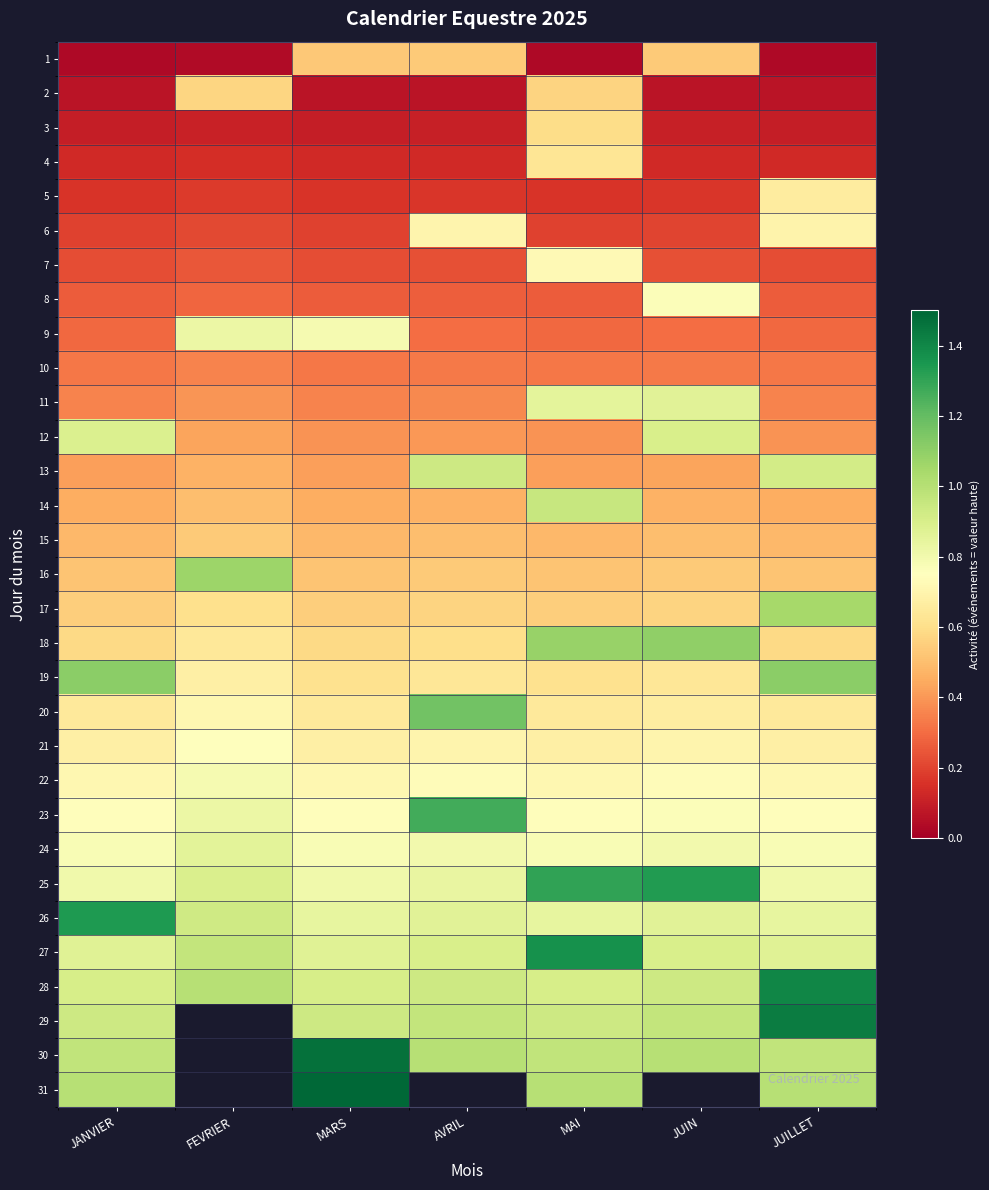

The 19 series shows 0.7 at FEVRIER. True or false?

True